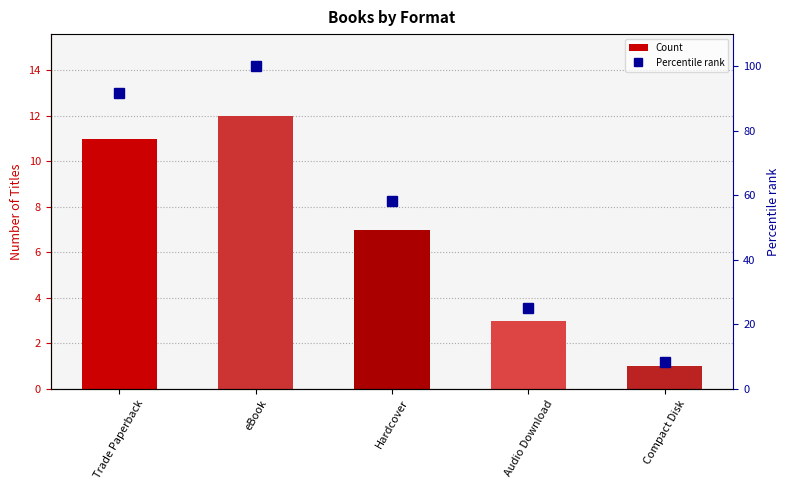

Reading left to right, extract all data points from this chart.

Count: Trade Paperback=11.0	eBook=12.0	Hardcover=7.0	Audio Download=3.0	Compact Disk=1.0
Percentile rank: Trade Paperback=91.7	eBook=100.0	Hardcover=58.3	Audio Download=25.0	Compact Disk=8.3